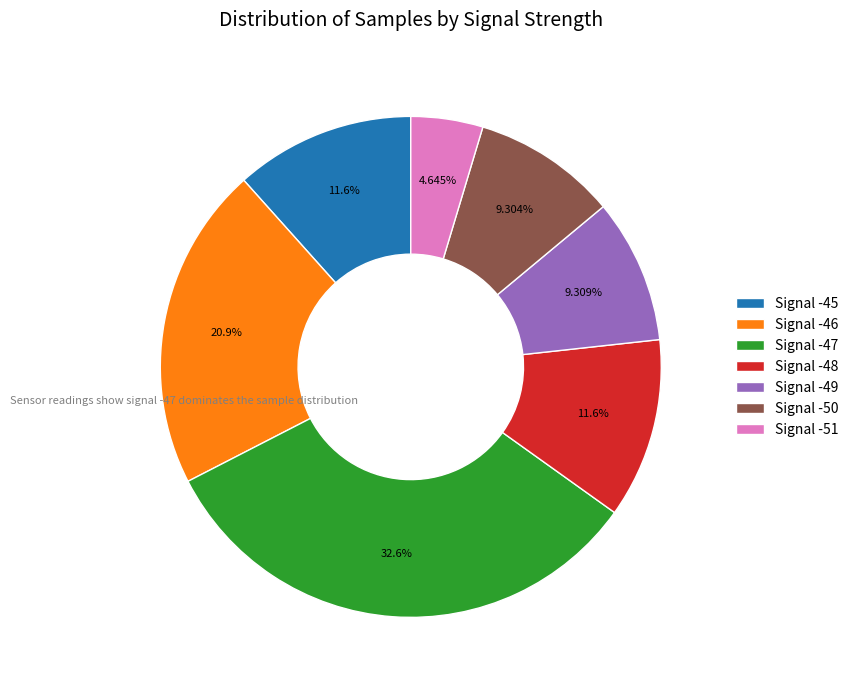

Is the sum of Signal -47 and Signal -48 greater than half?

No